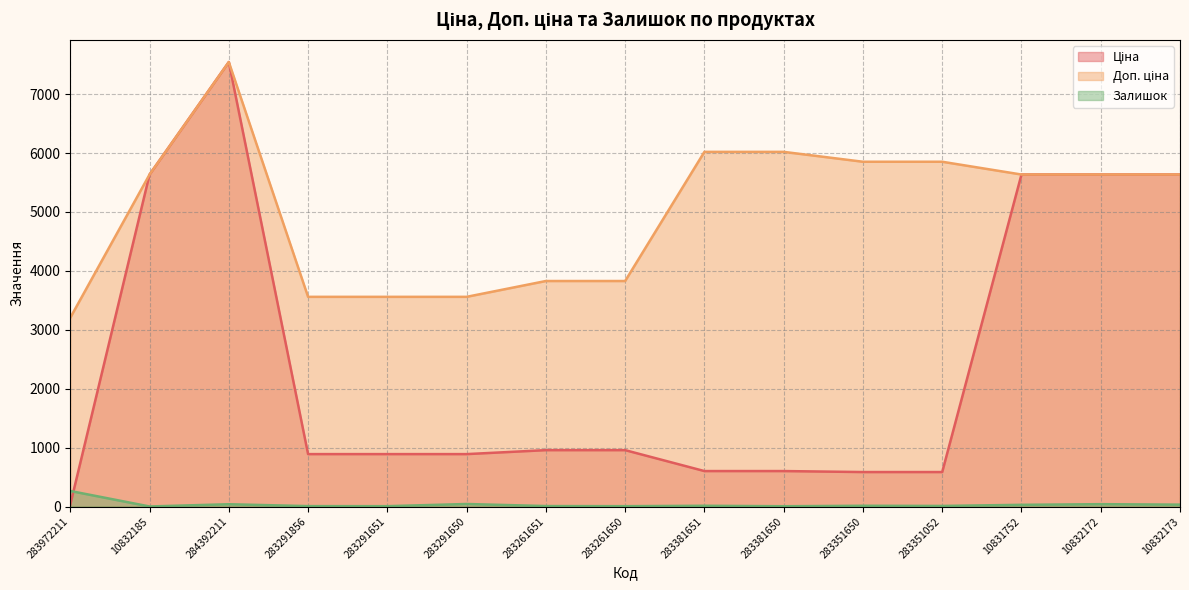

How many lines are shown in the chart?

3